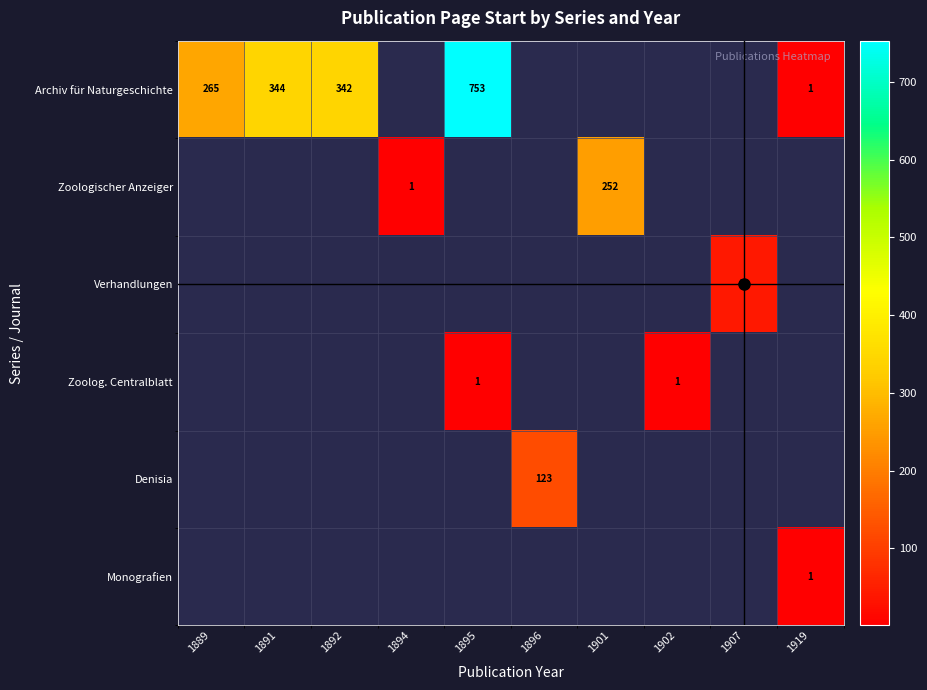

How many data points does each series have?

10